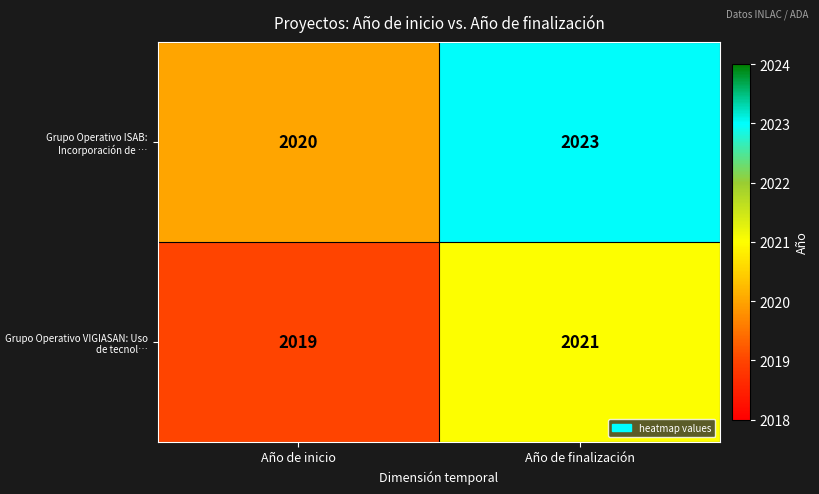

At which label is Grupo Operativo ISAB: Incorporación de … closest to 2021?

Año de inicio